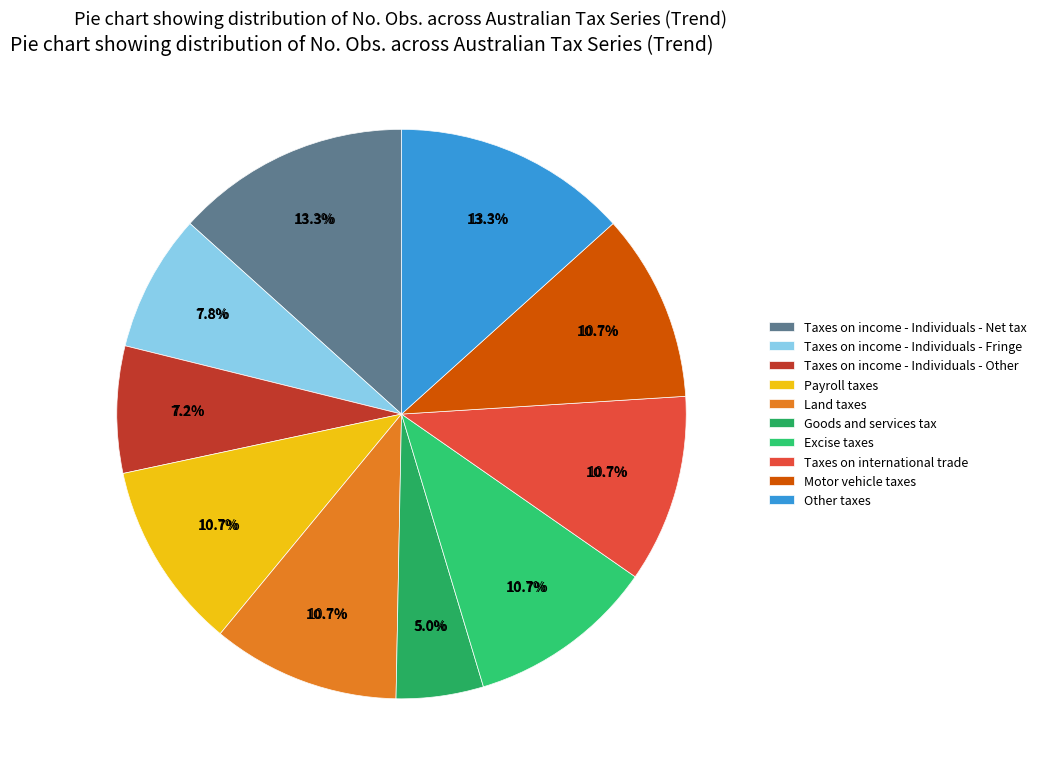

To the nearest percent, what is the difference between the largest and smallest slice percentages?

8%